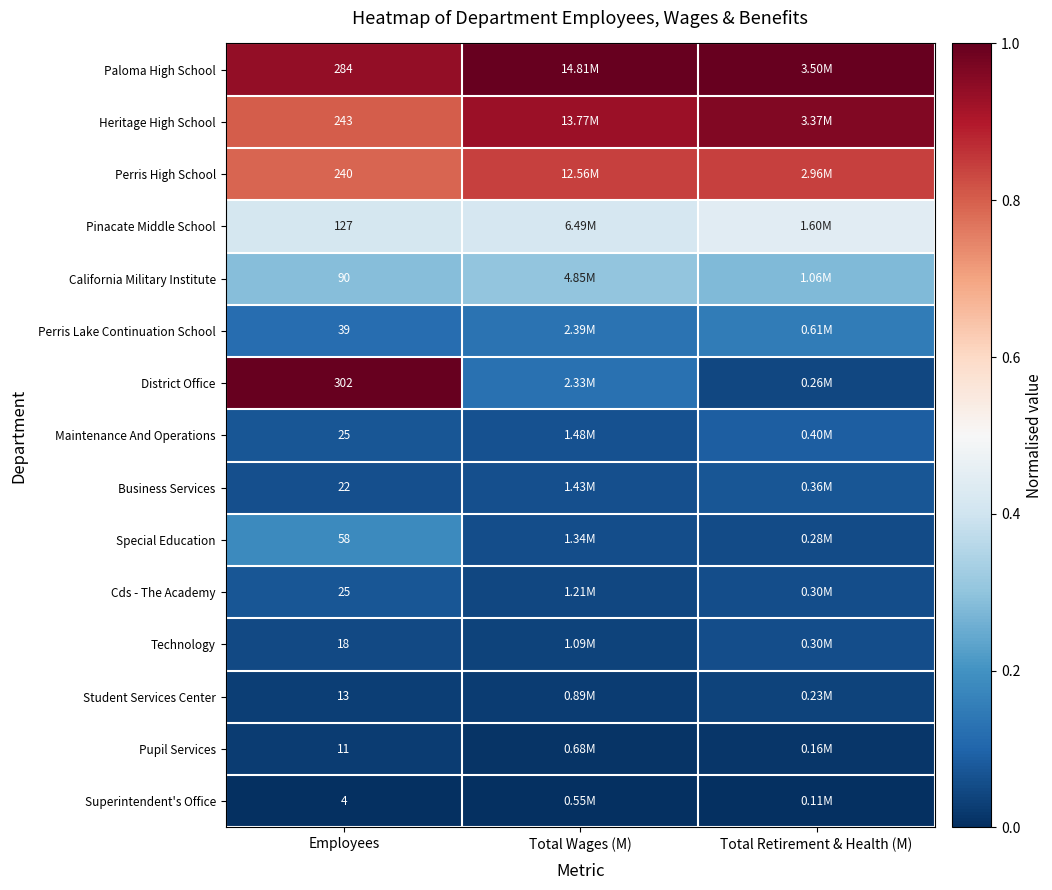

True or false: Superintendent's Office has a value of 0.0 at Total Wages (M).

True